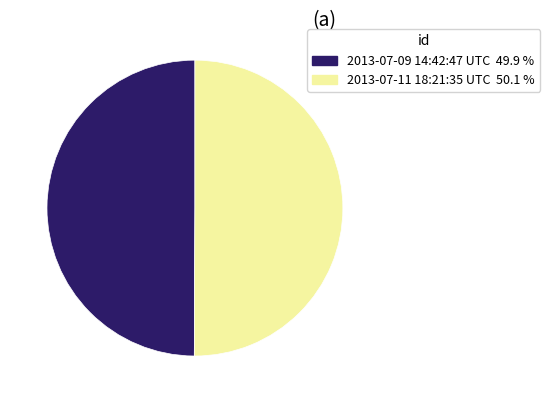

Do 2013-07-09 14:42:47 UTC and 2013-07-11 18:21:35 UTC together represent more than half of the pie?

Yes